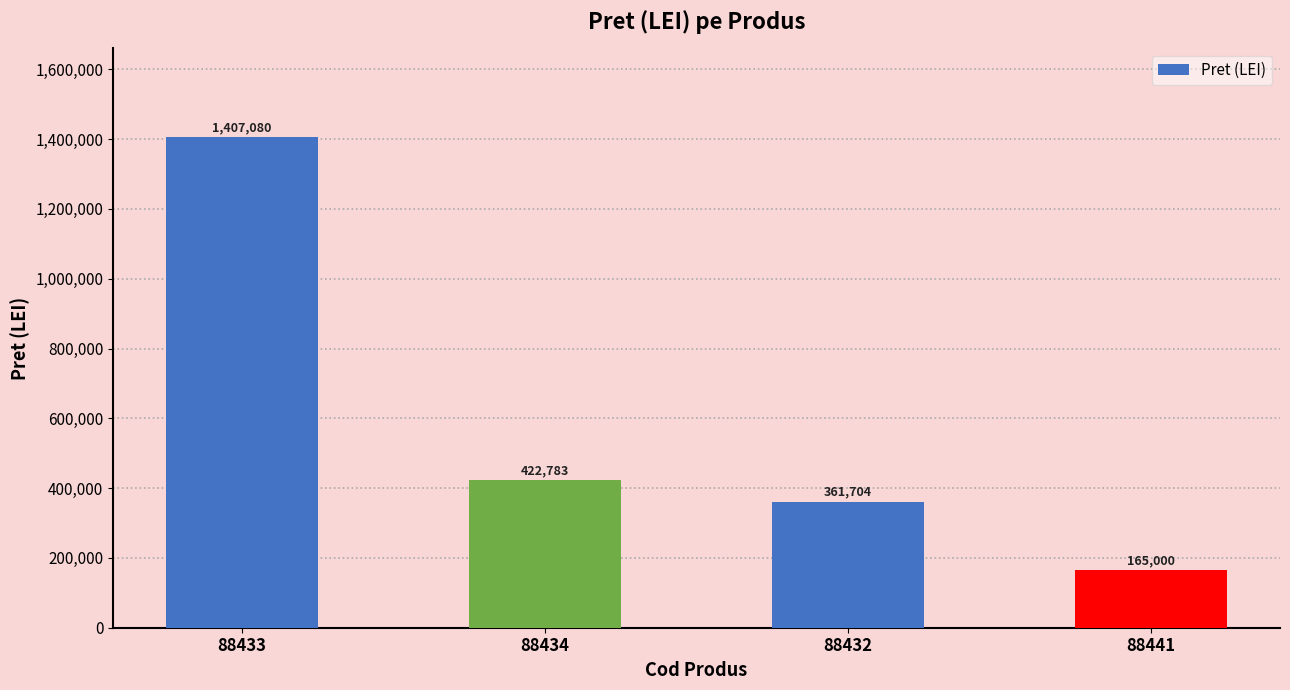

What is the greatest value displayed?

1407079.8